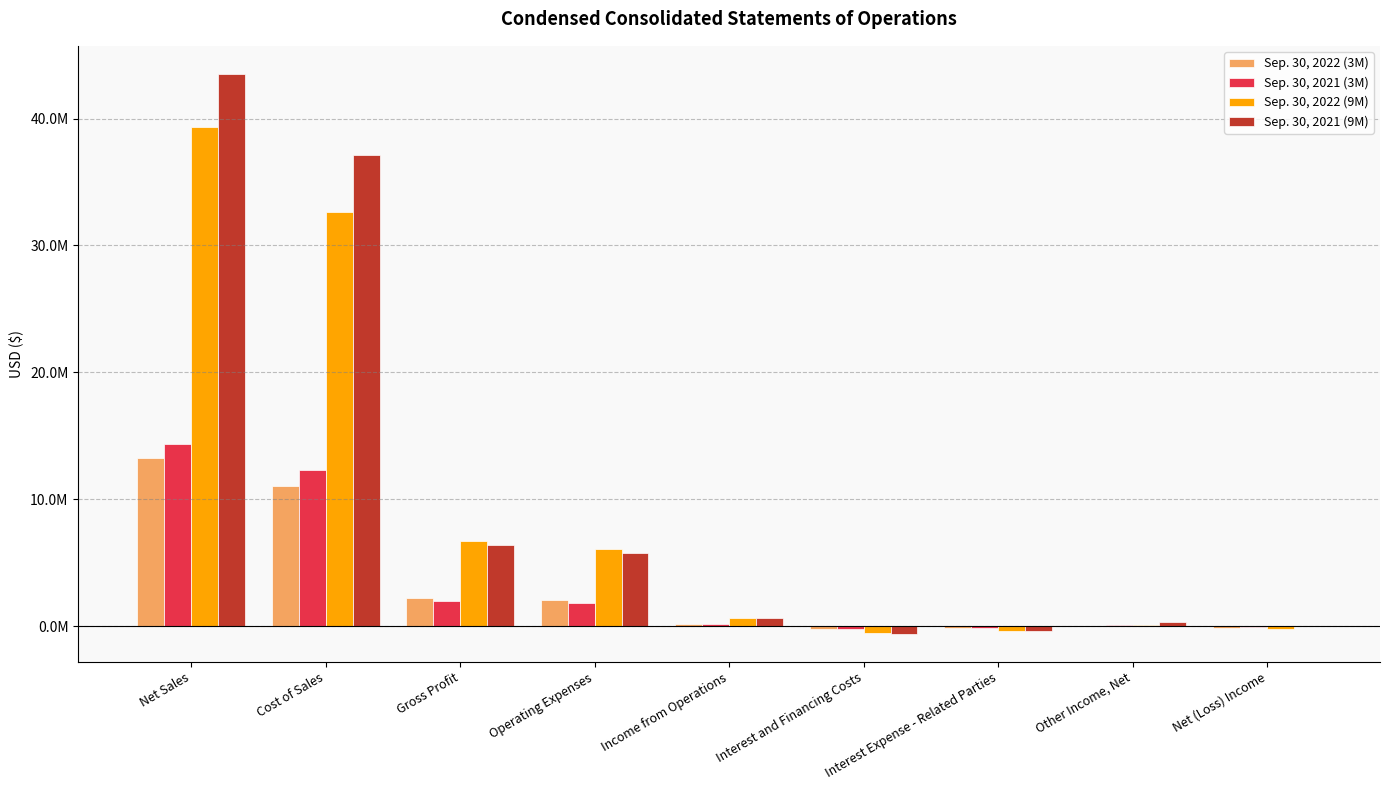

Is the value of Sep. 30, 2022 (9M) at Income from Operations greater than the value of Sep. 30, 2022 (3M) at Interest Expense - Related Parties?

Yes